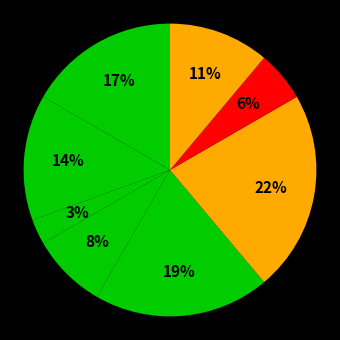

How many segments does this pie chart have?

8